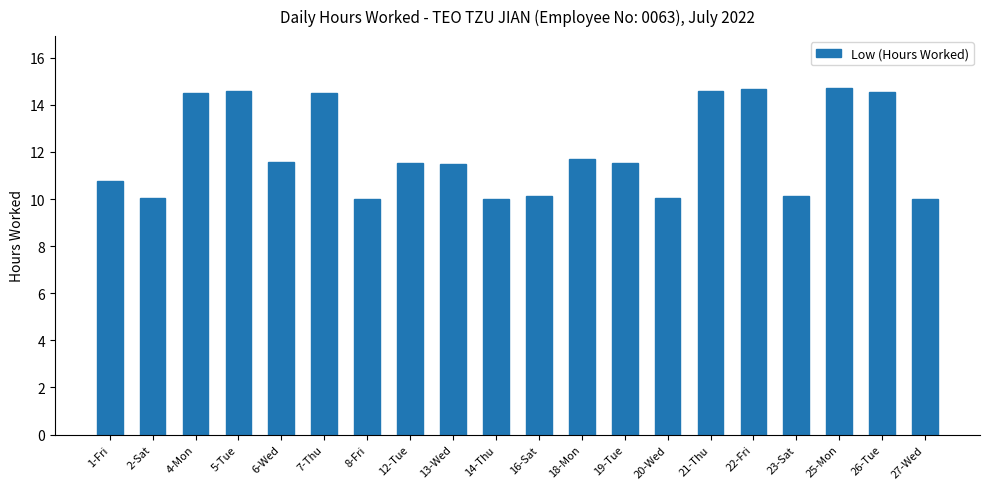

What position from the left is 18-Mon?

12